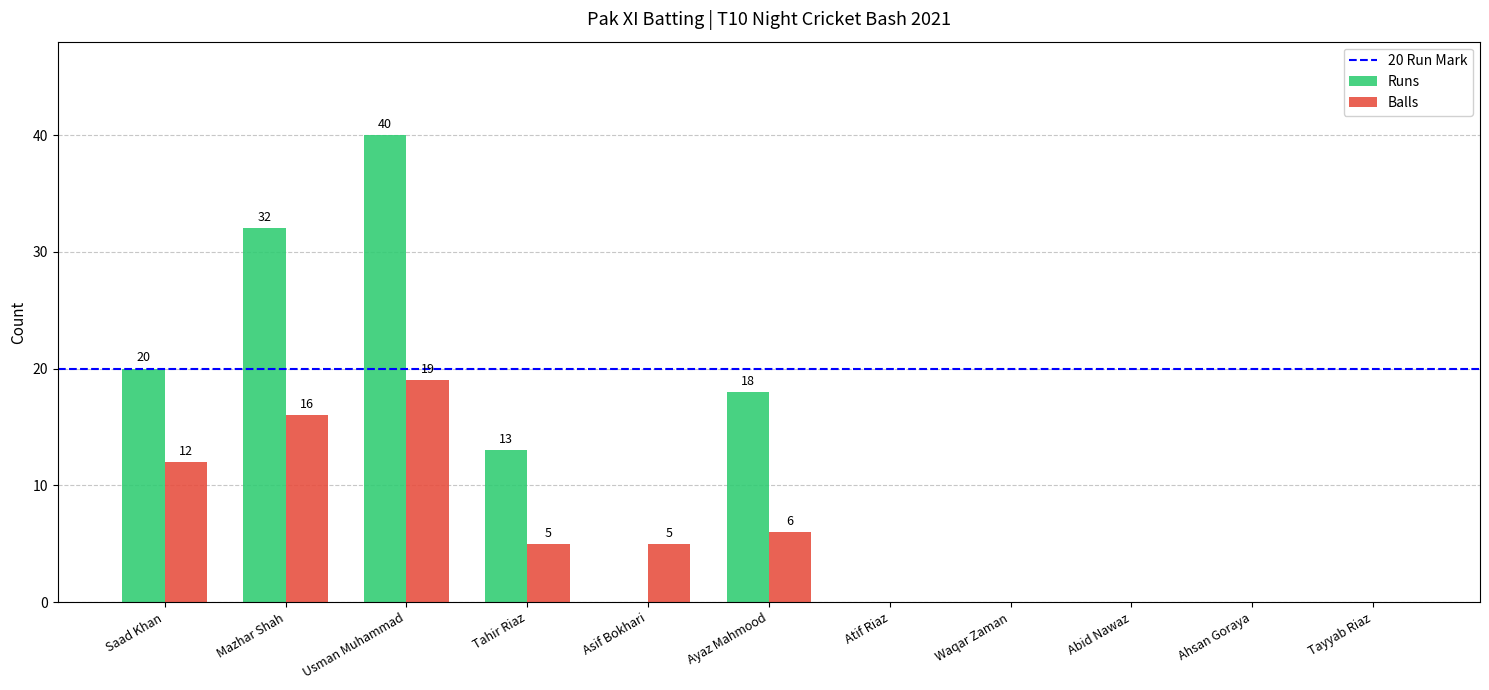

Is it true that Runs equals 0 at Waqar Zaman?

True